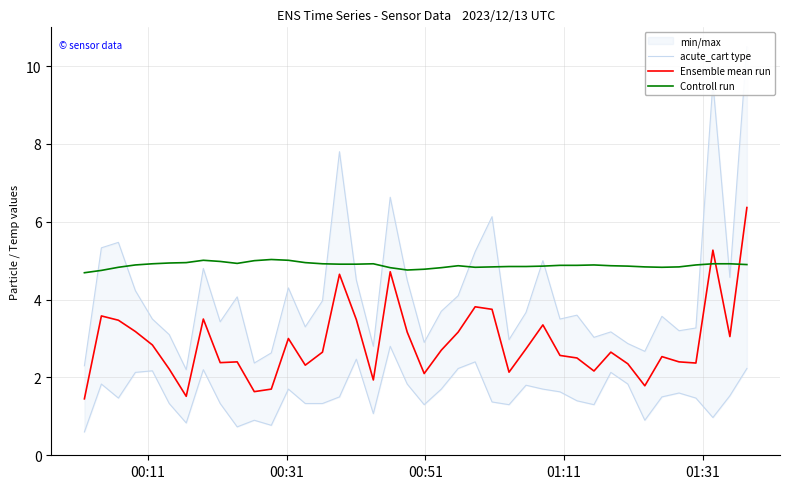

The value of Controll run at 21 is 3.0. True or false?

False